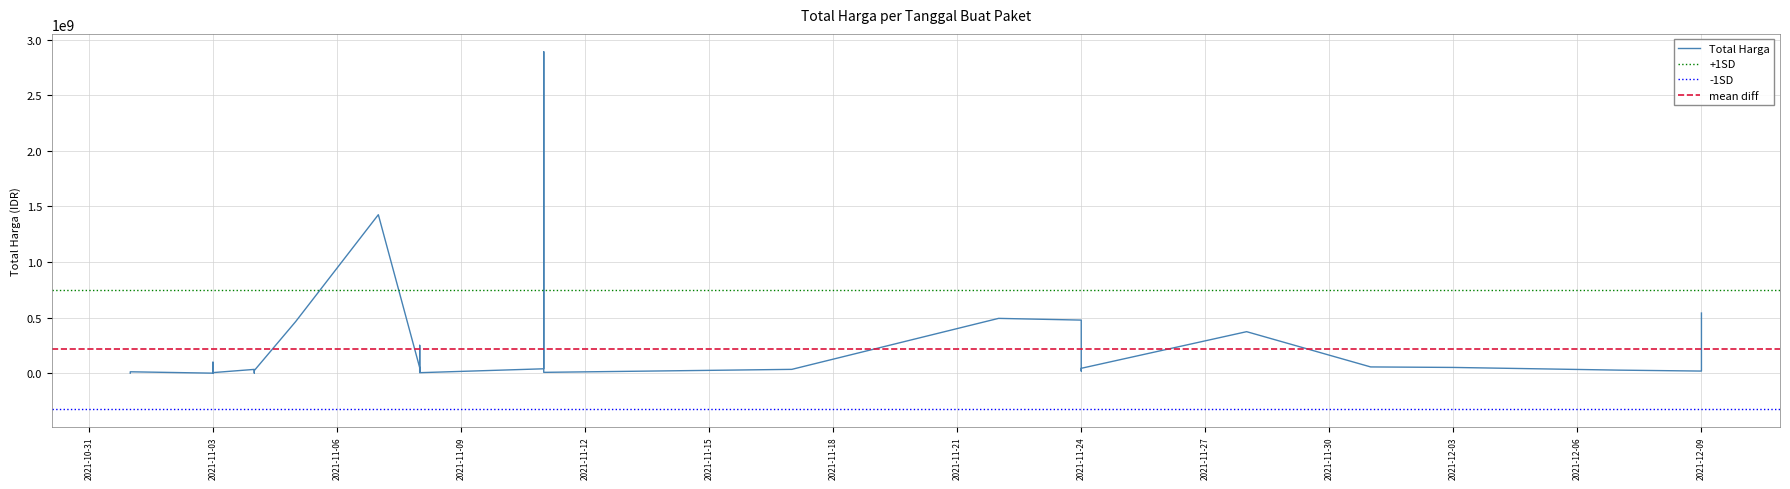

What is the greatest value displayed?

2892122000